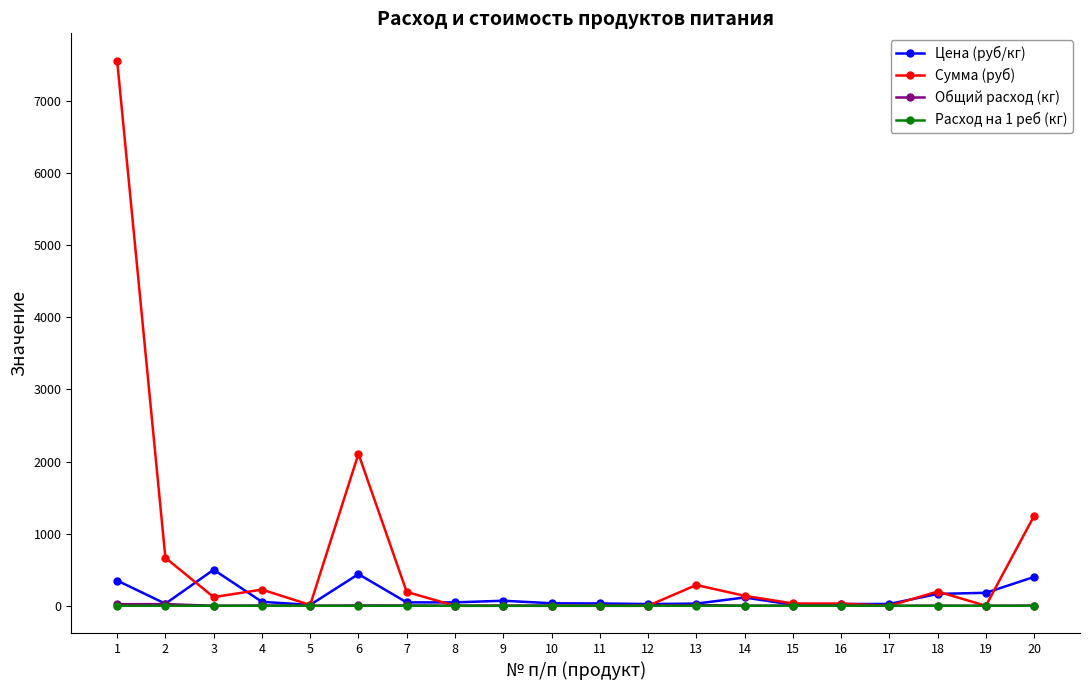

At which category does the chart reach its peak across all series?

1